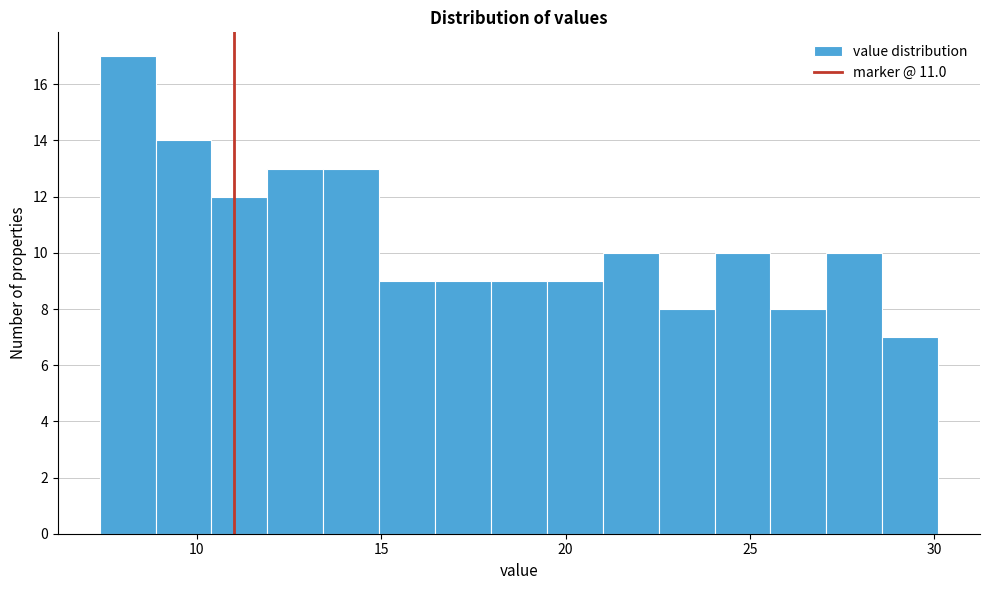

Around what value on the x-axis is the tallest bar? Give the approximate position of its centre, as read against the axis.

8.0